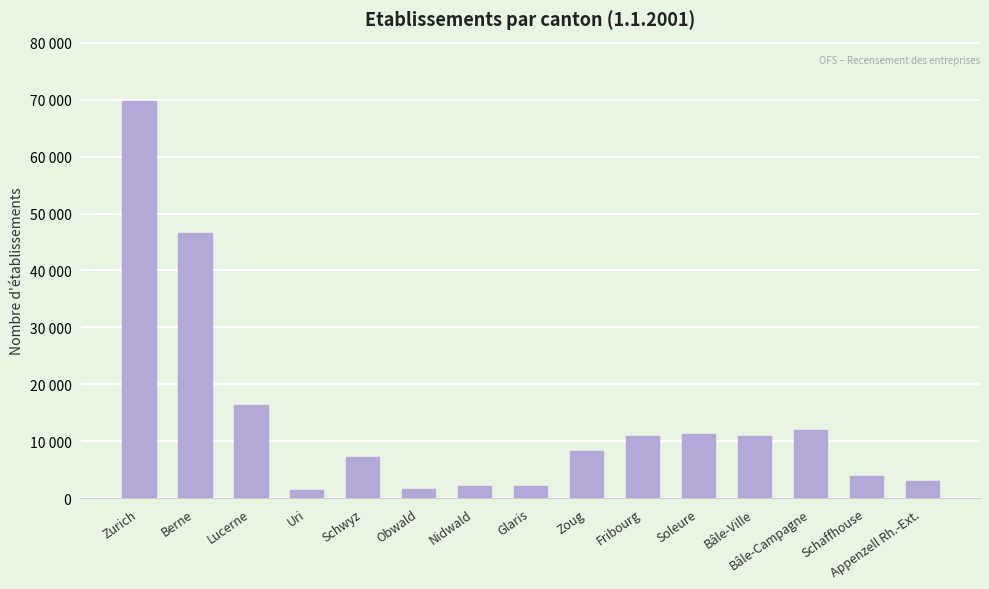

What is the label of the 8th bar from the right?

Glaris